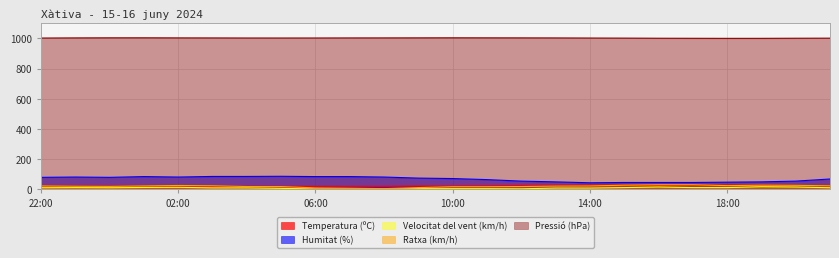

Does the chart display data point markers on the line(s)?

No